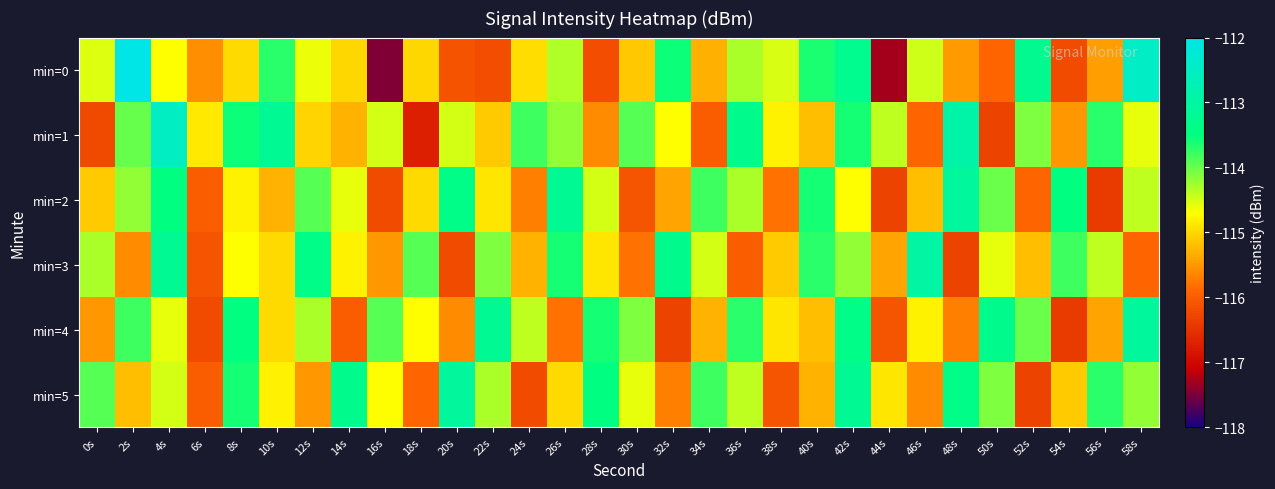

Rank the series by their maximum value, from highest to lowest.

min=0, min=1, min=3, min=2, min=4, min=5